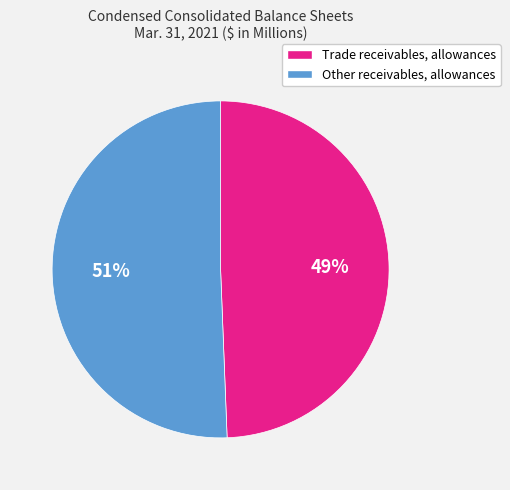

To the nearest percent, what is the average slice percentage?

50%